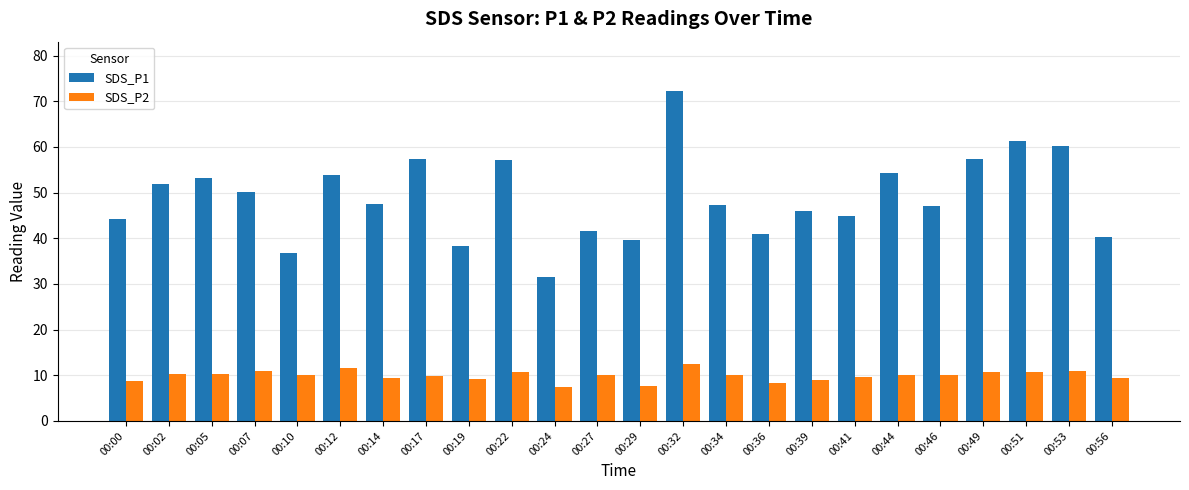

Is it true that SDS_P2 equals 7.3 at 00:24?

True